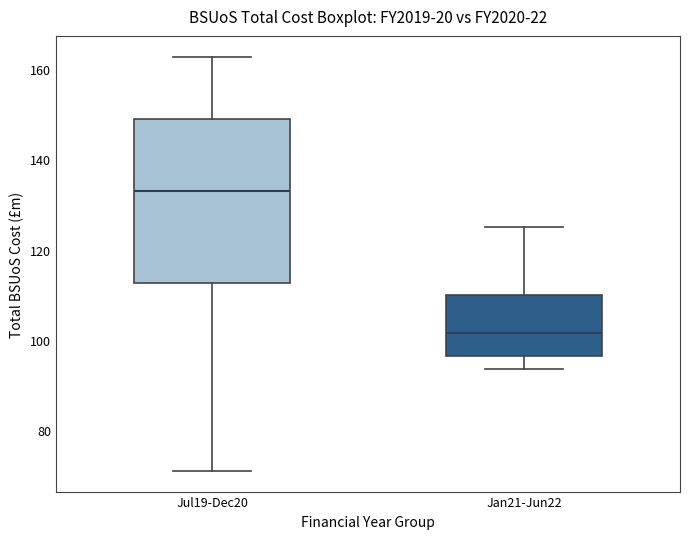

Reading left to right, transcribe this box plot: for each box, give where its median line is, the range the box spans, and where its two whiskers end, as read against the y-axis. The values are not printed on the chart, so give them approximately, as read against the axis.

Jul19-Dec20: median 132, box 112 to 148, whiskers 72 to 162
Jan21-Jun22: median 102, box 96 to 110, whiskers 94 to 124